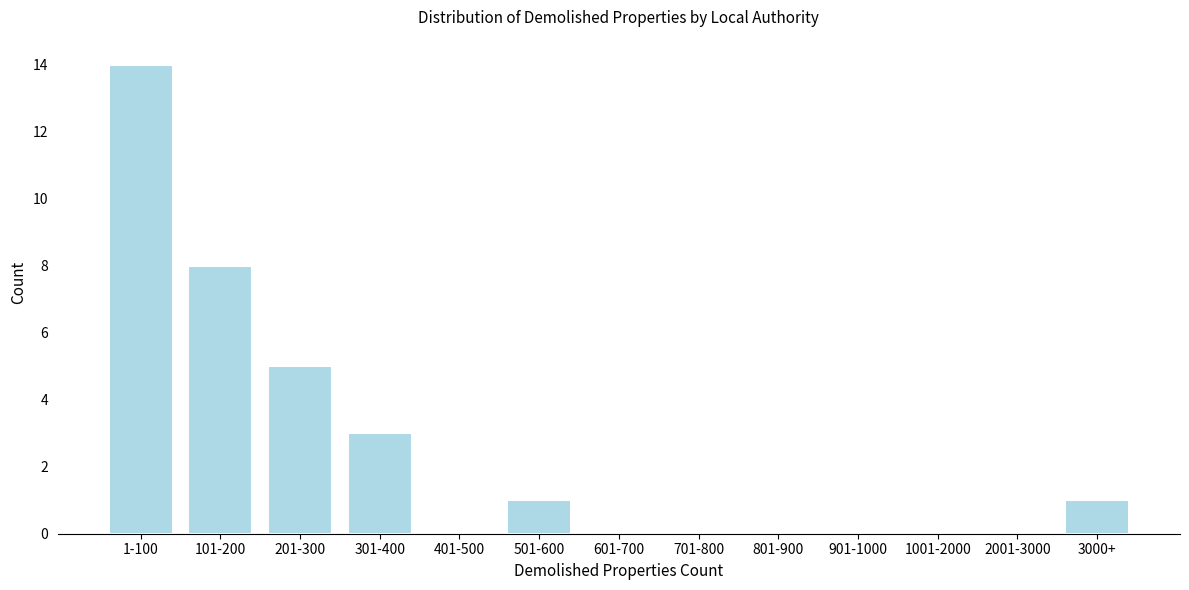

Reading left to right, transcribe all the data shown in this chart.

1-100=14	101-200=8	201-300=5	301-400=3	401-500=0	501-600=1	601-700=0	701-800=0	801-900=0	901-1000=0	1001-2000=0	2001-3000=0	3000+=1